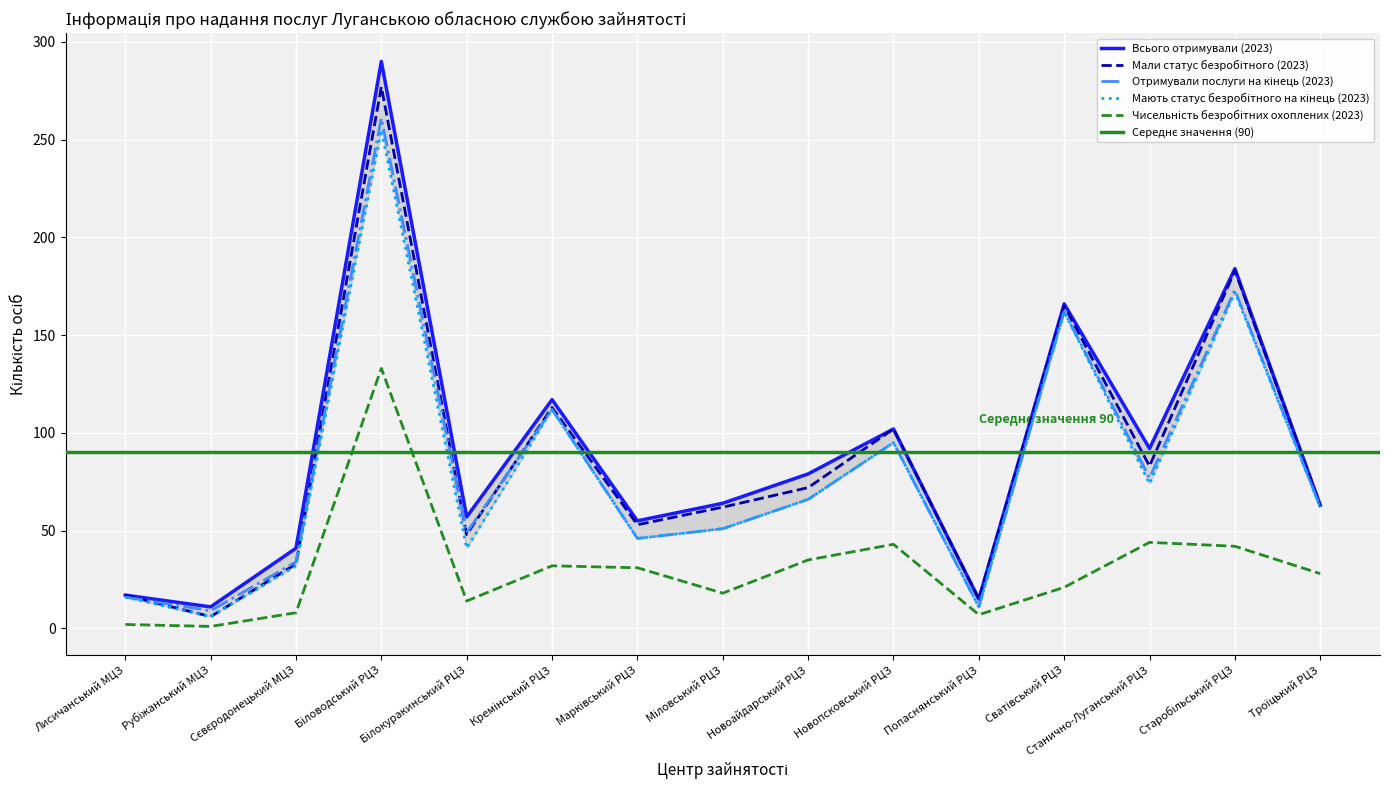

What is the value of the Всього отримували (2023) point at the 11th from the left?

15